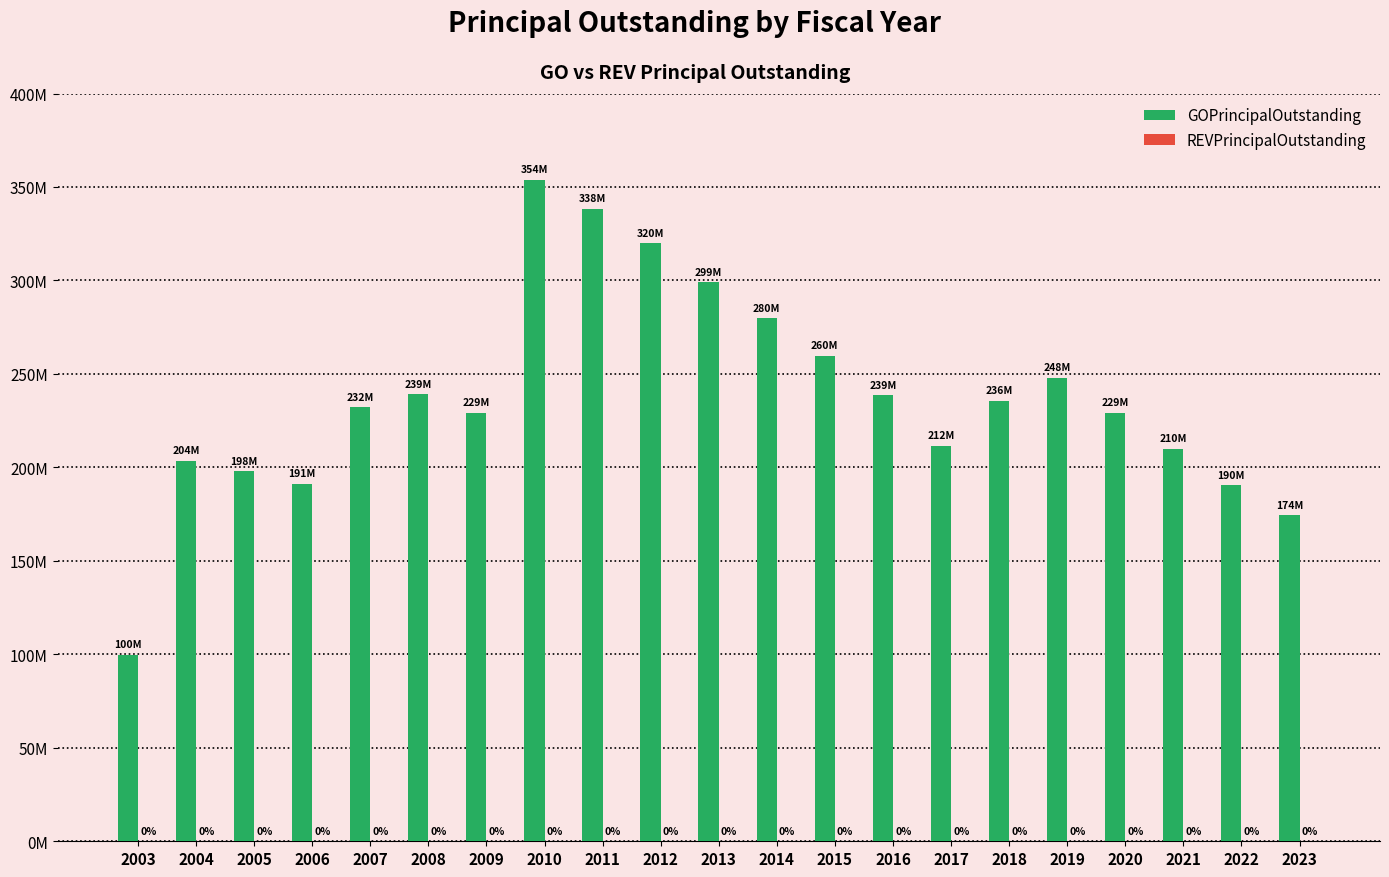

Are the bars grouped side by side (vs. stacked)?

No